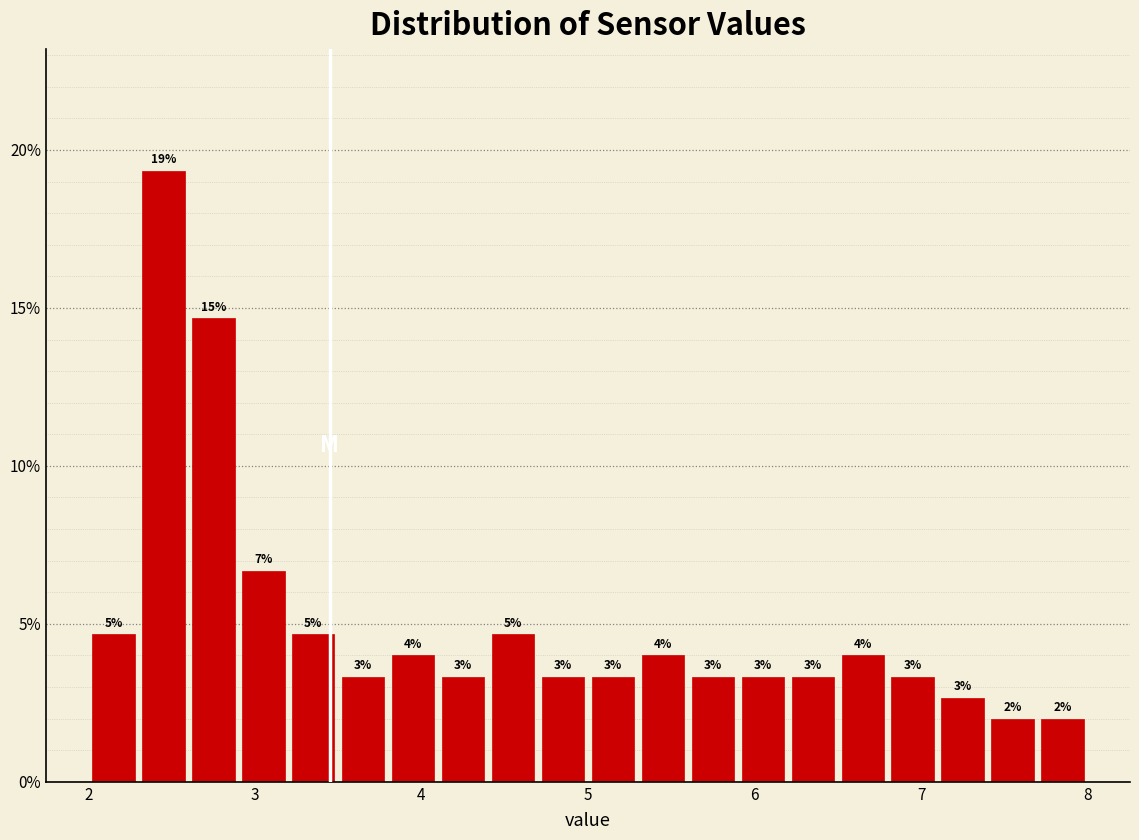

Read against the x-axis, roughly where is the centre of the tallest bar?

2.5